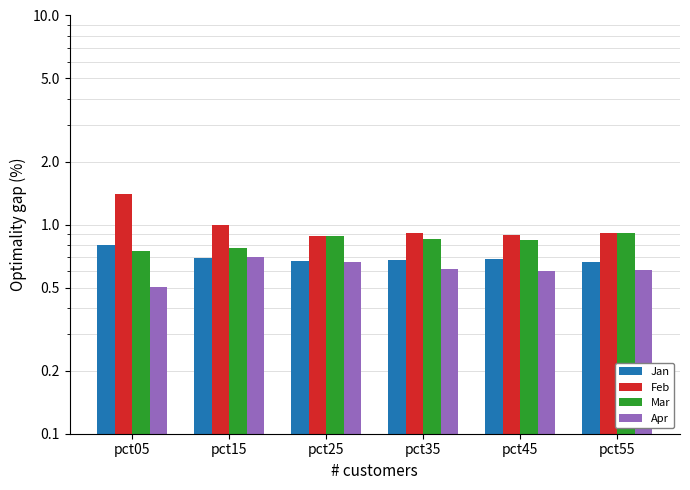

Which series has the largest total across all categories?

Feb